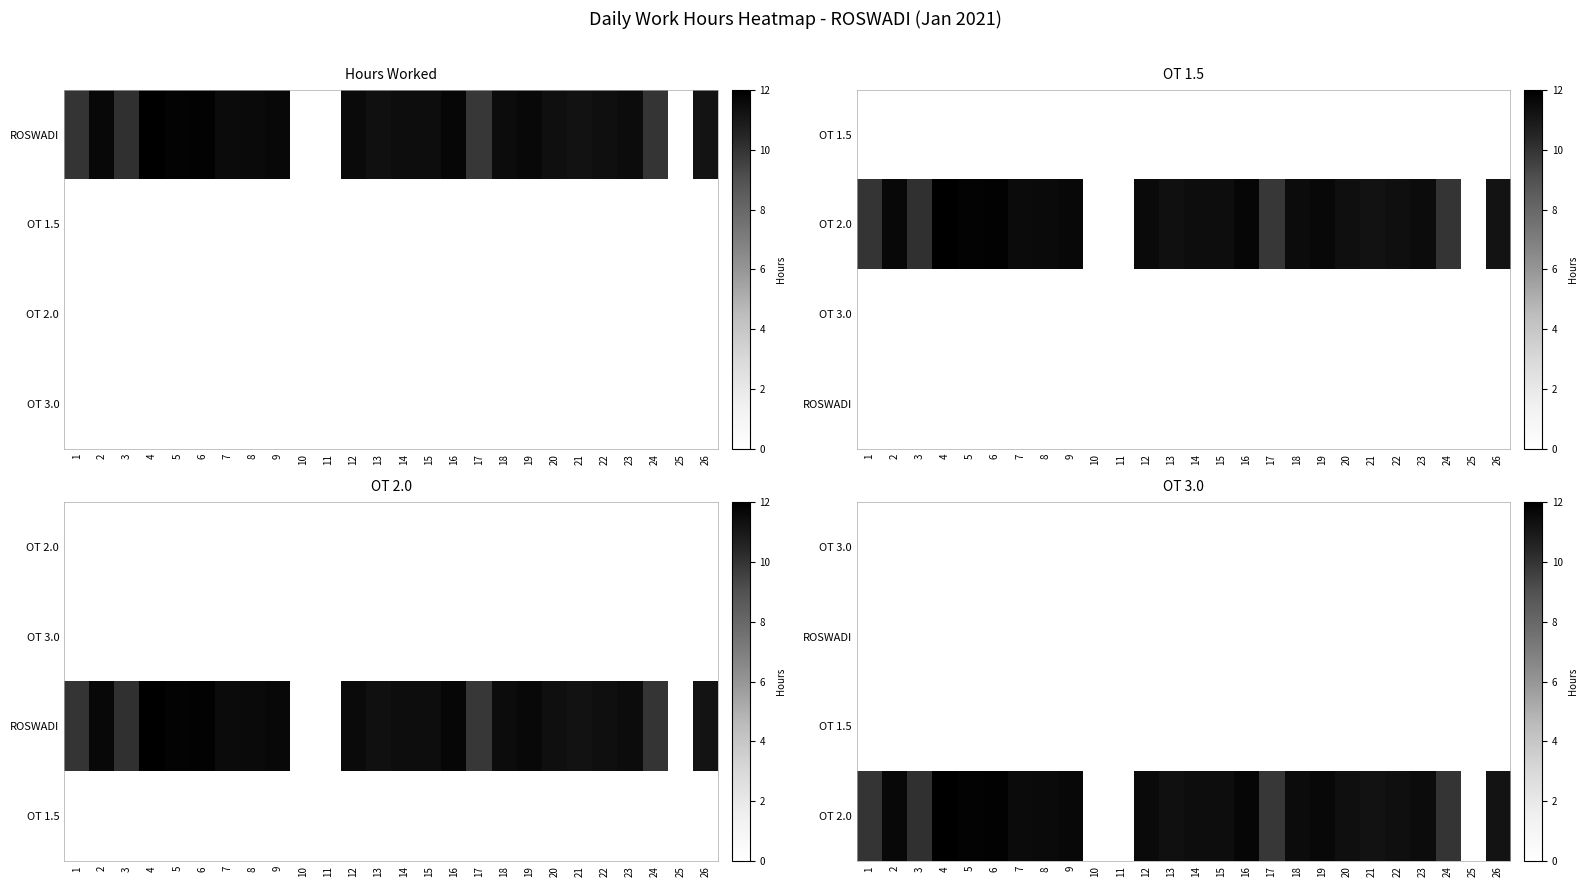

How many distinct data groups are displayed?

4